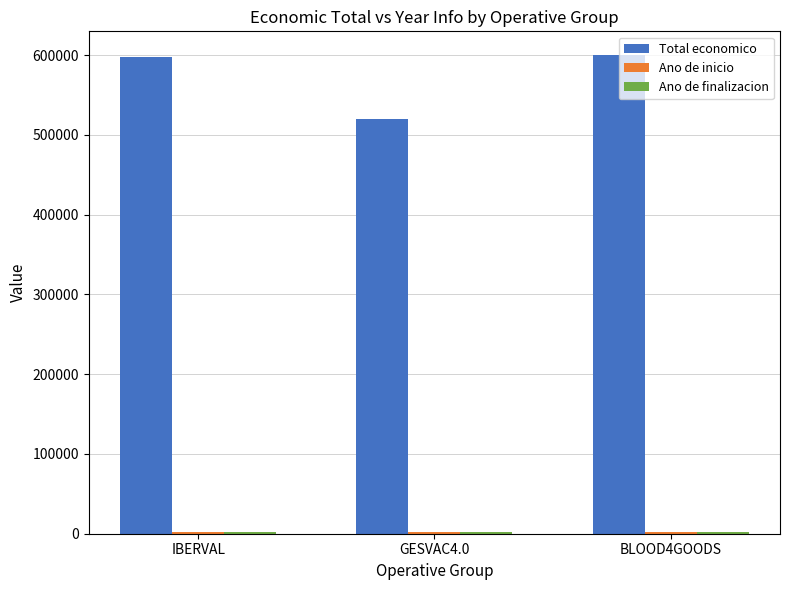

What is the lowest value of the Total economico series?

520062